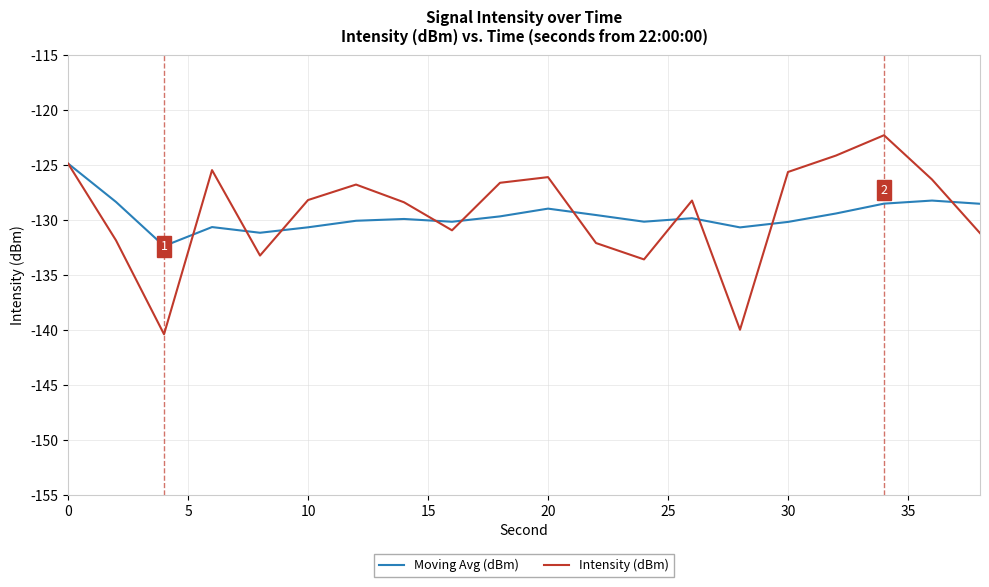

List the series in order of their peak value, lowest first.

Moving Avg (dBm), Intensity (dBm)